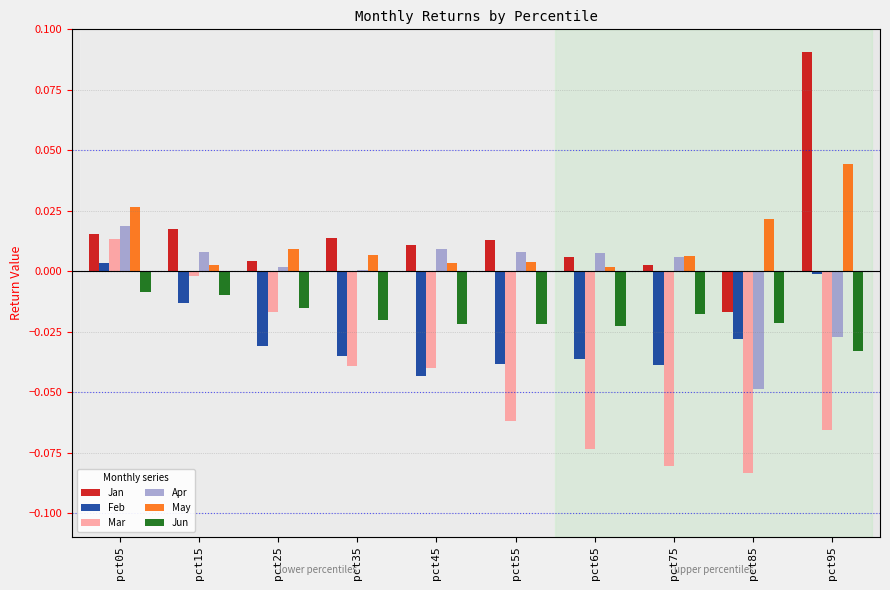

How many groups of bars are there?

10